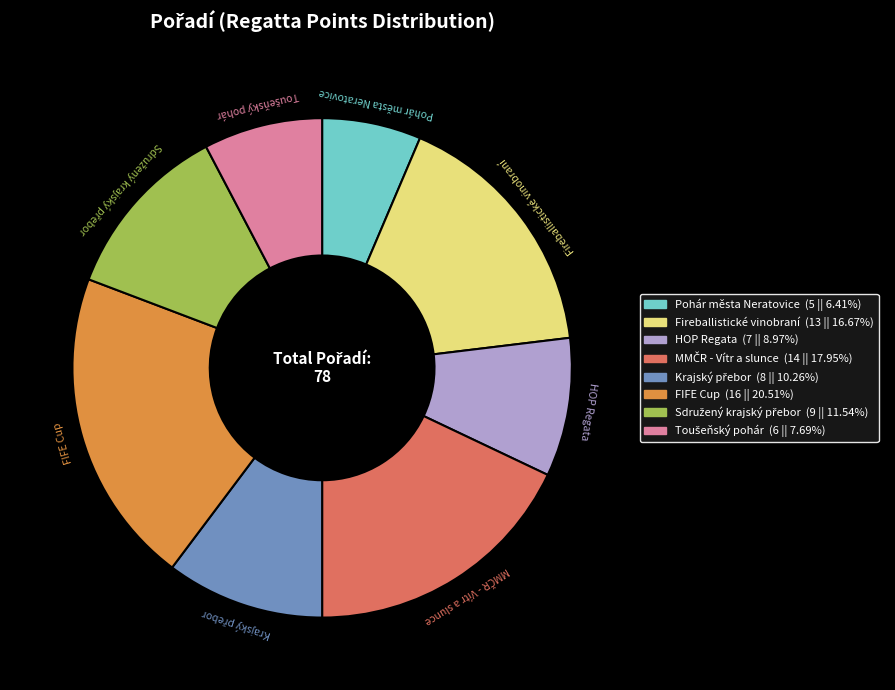

Is there a majority slice in this chart?

No